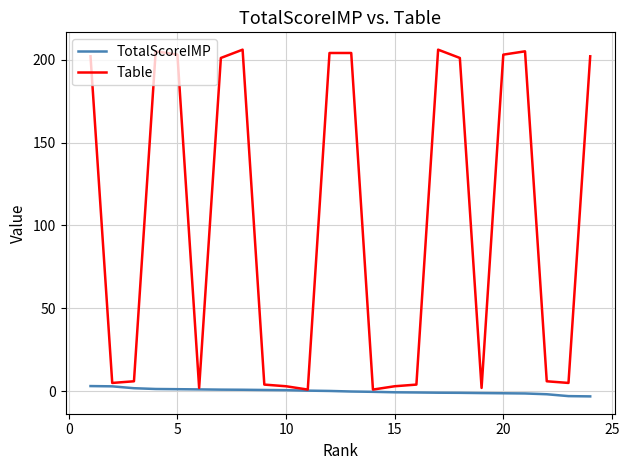

Which series has the largest total across all categories?

Table